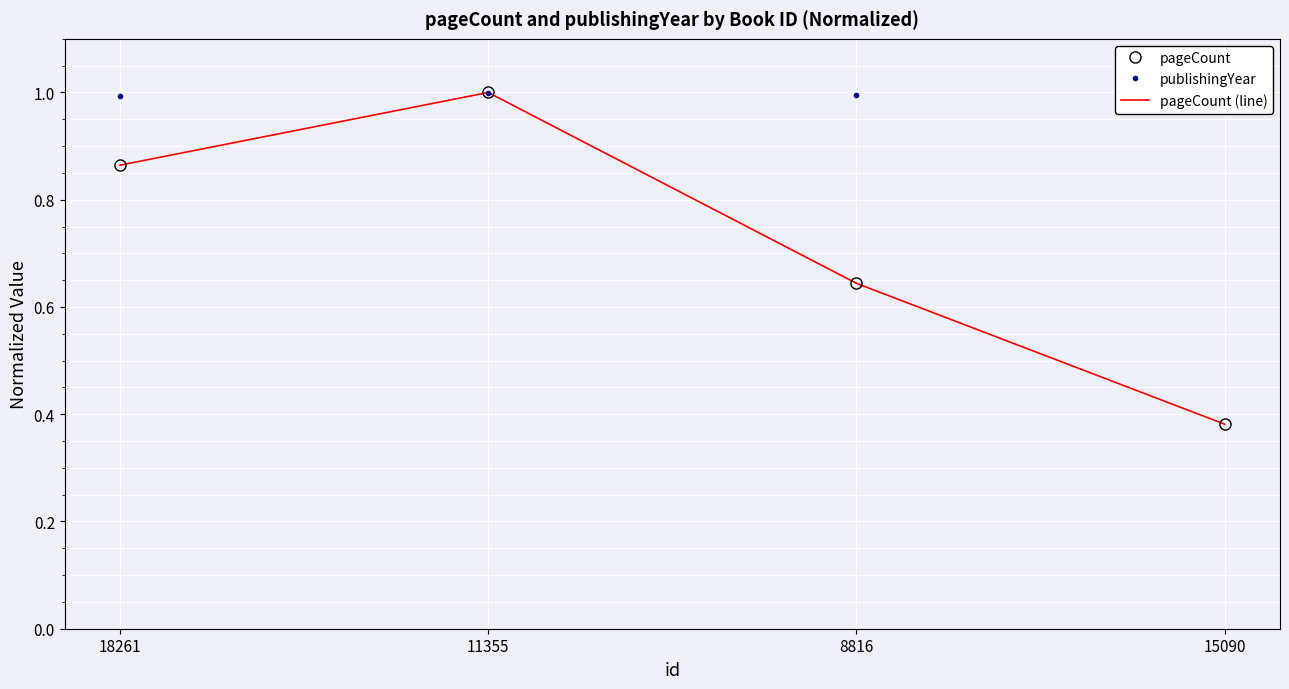

What is the label of the 3rd point from the left?

8816